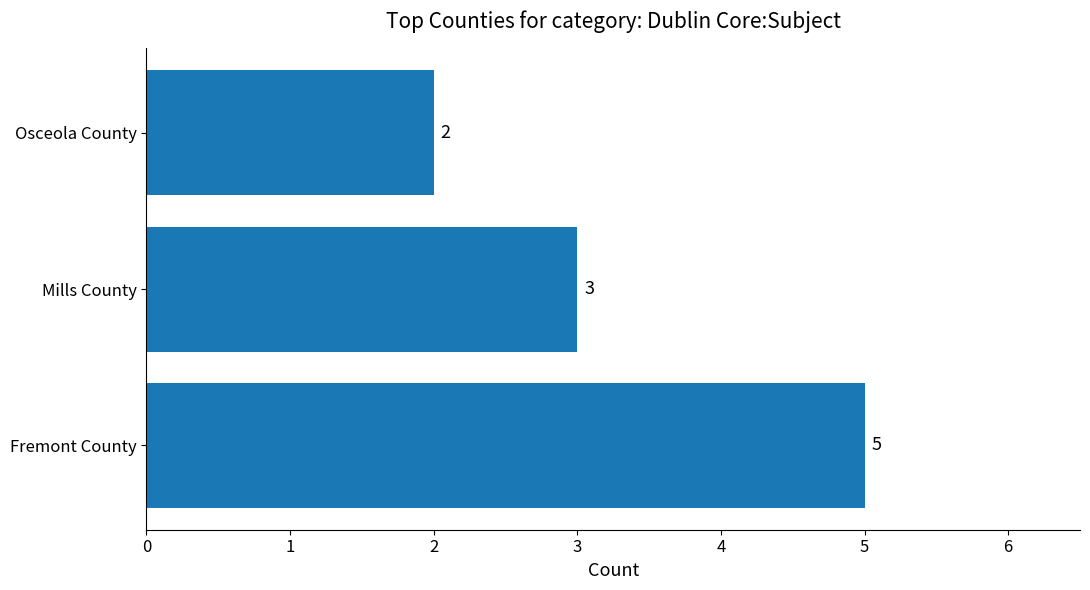

Does the chart contain stacked bars?

No